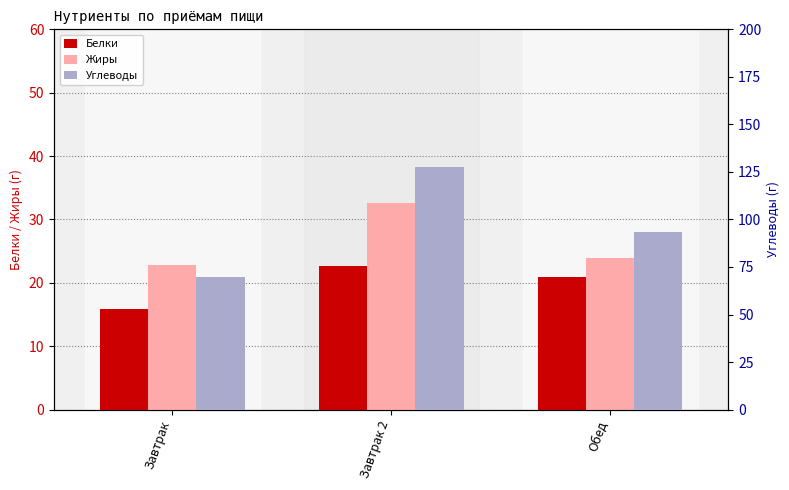

How many bars are there in total?

9